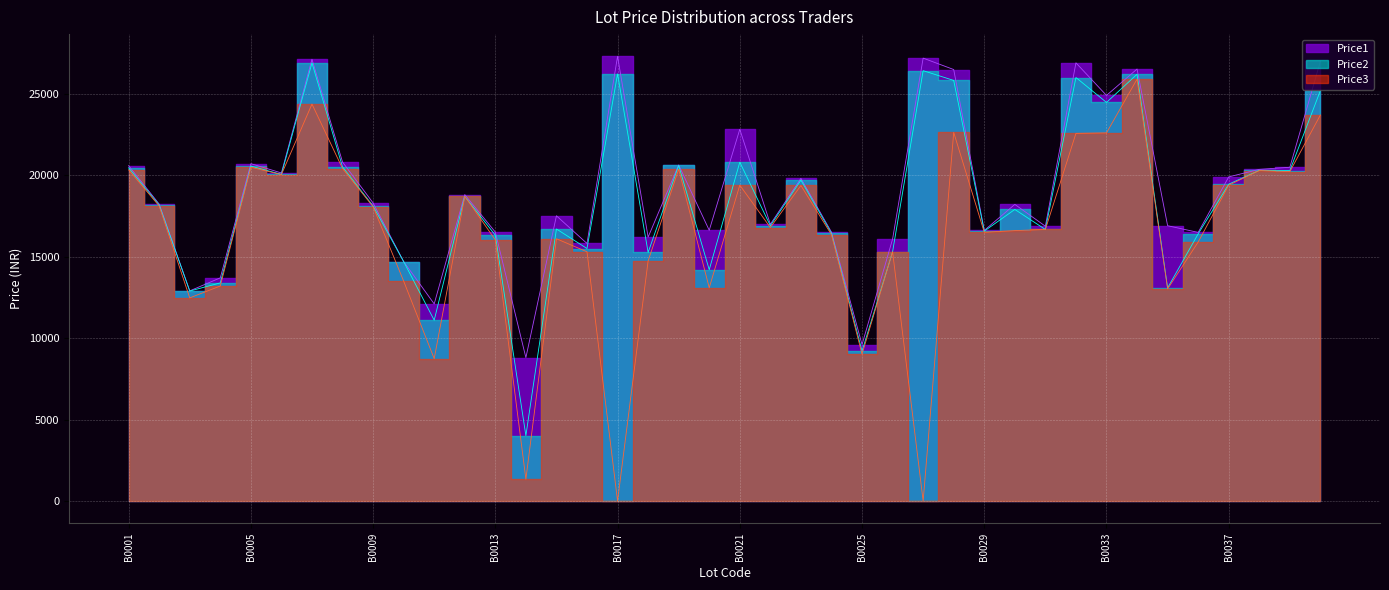

What is the value of the Price1 point at the 4th from the left?

13699